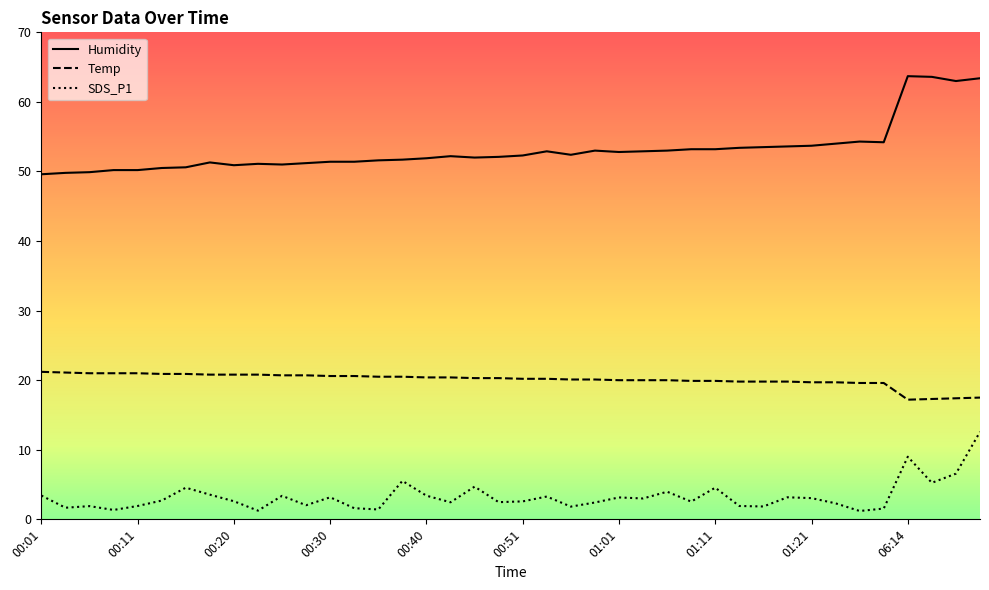

What is the sum of the Humidity values at 00:25 and 00:45?

103.0